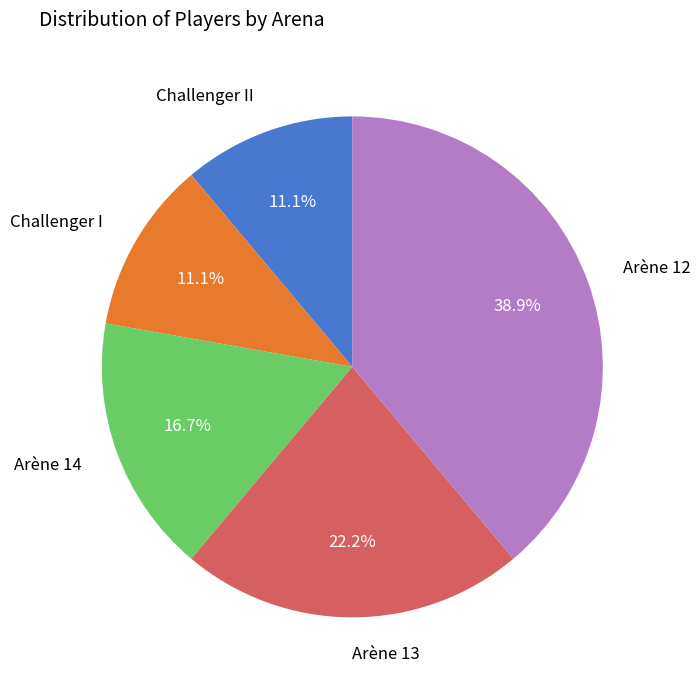

Is there a majority slice in this chart?

No